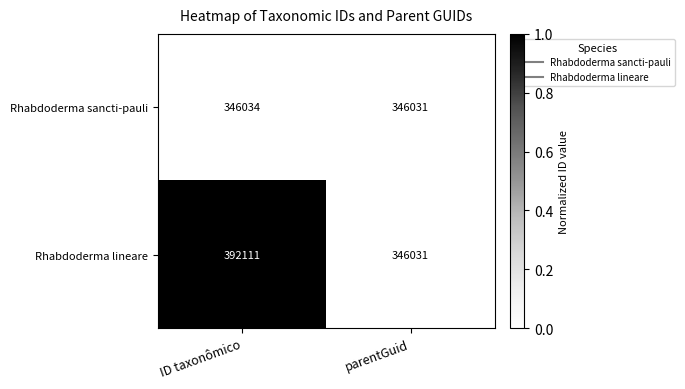

Which series has the largest range (max minus min)?

Rhabdoderma lineare